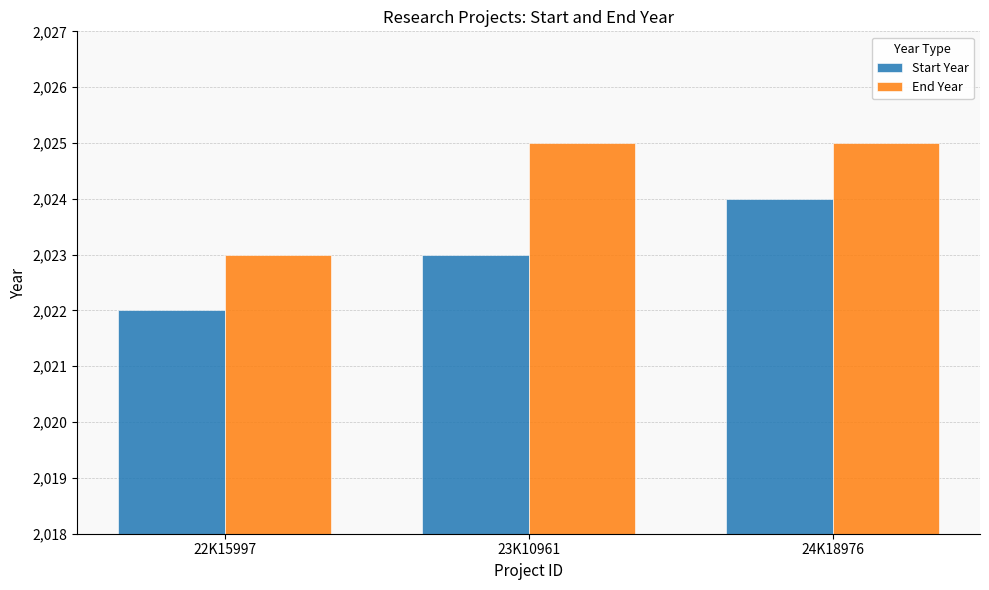

How many series are shown in this chart?

2